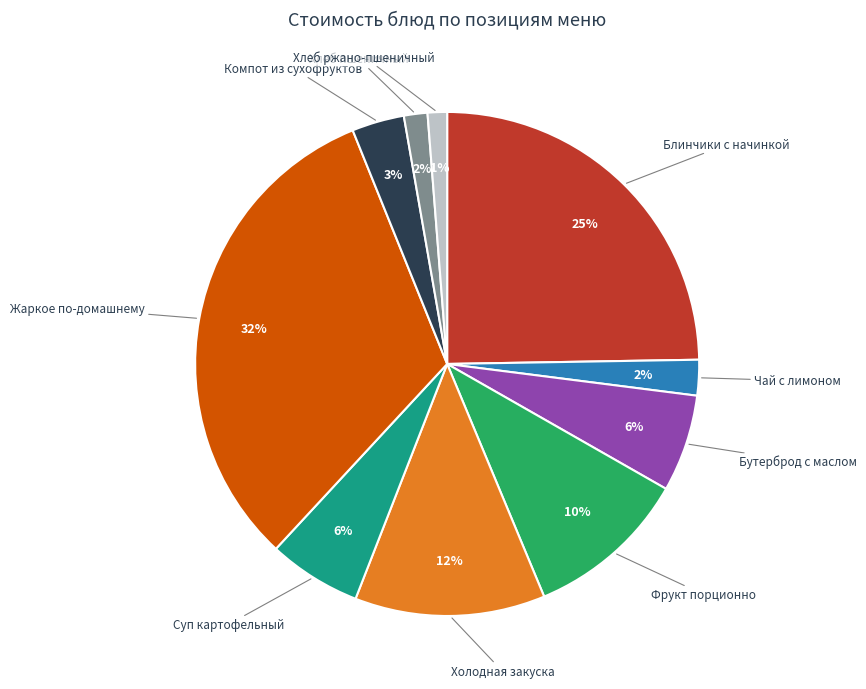

Count the number of slices in the pie.

10